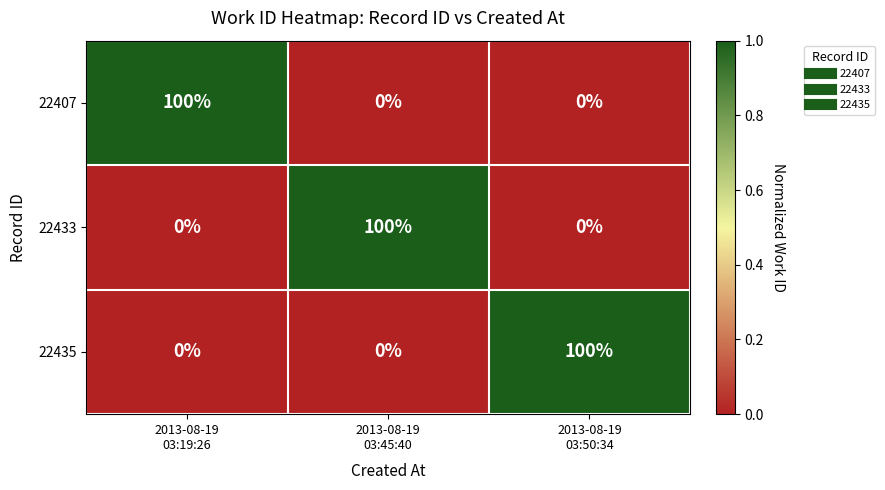

Reading right to left, list all the values displayed in this chart.

22407: 0	0	100
22433: 0	100	0
22435: 100	0	0